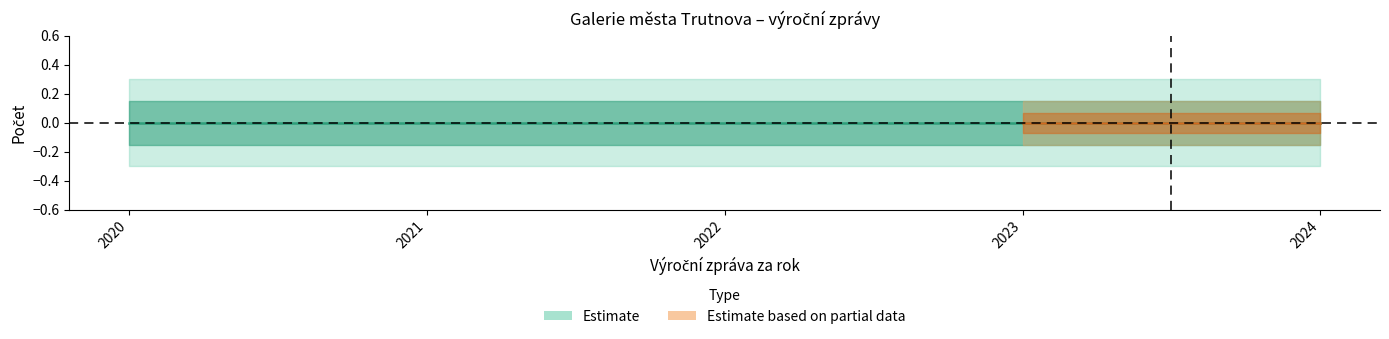

The Verze series shows 0 at 2022. True or false?

False